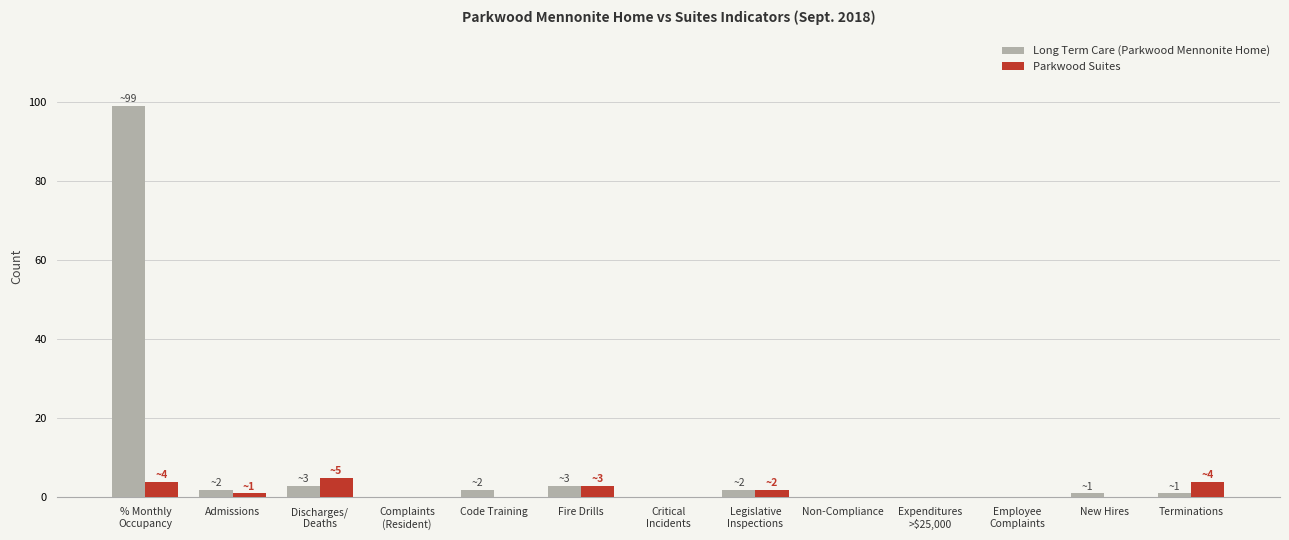

What is the sum of all Parkwood Suites values?

19